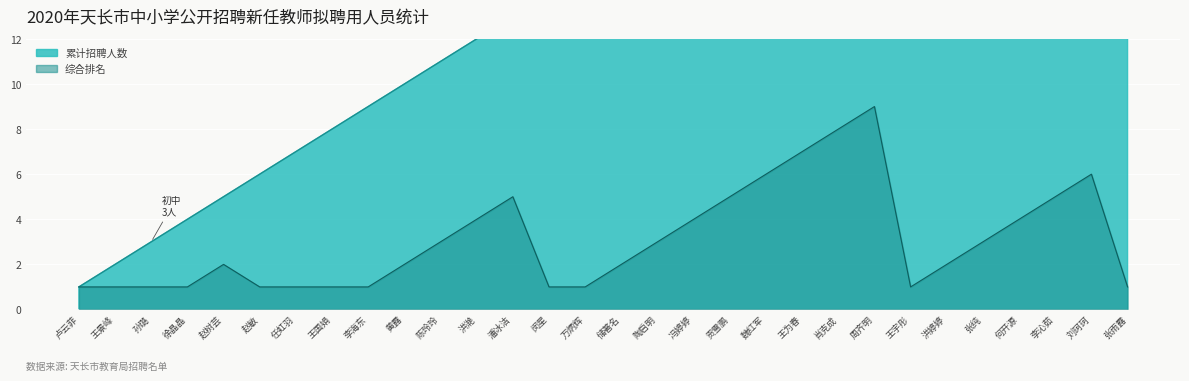

Reading left to right, what are all the values shown in this chart?

累计人数: 1	2	3	4	5	6	7	8	9	10	11	12	13	14	15	16	17	18	19	20	21	22	23	24	25	26	27	28	29	30
综合排名: 1	1	1	1	2	1	1	1	1	2	3	4	5	1	1	2	3	4	5	6	7	8	9	1	2	3	4	5	6	1